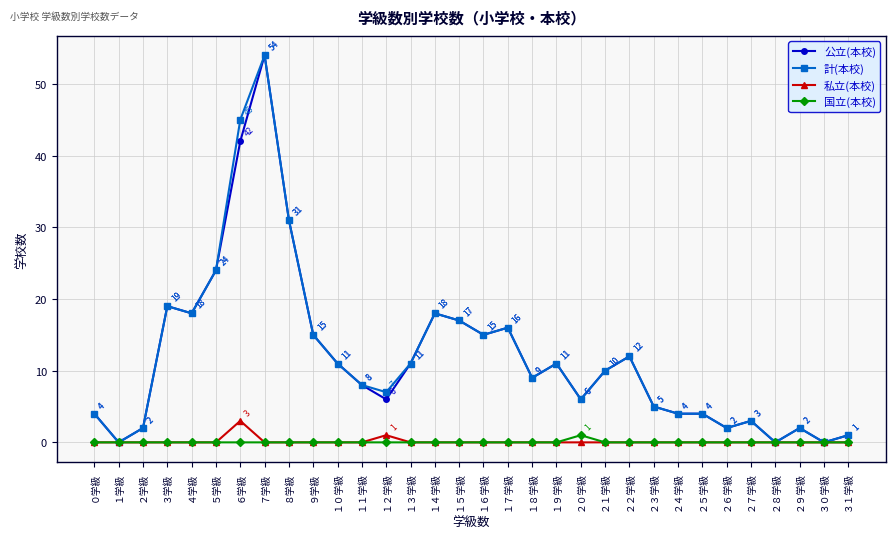

What is the label of the 32nd point from the right?

０学級